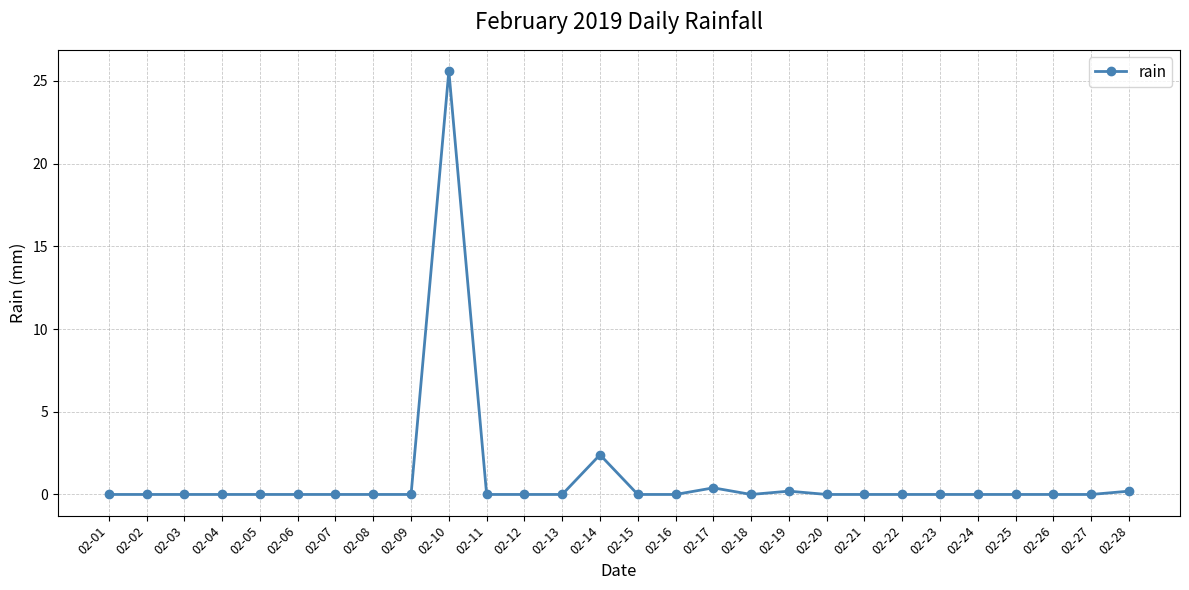

True or false: the data has more than 2 interior local peaks.

True